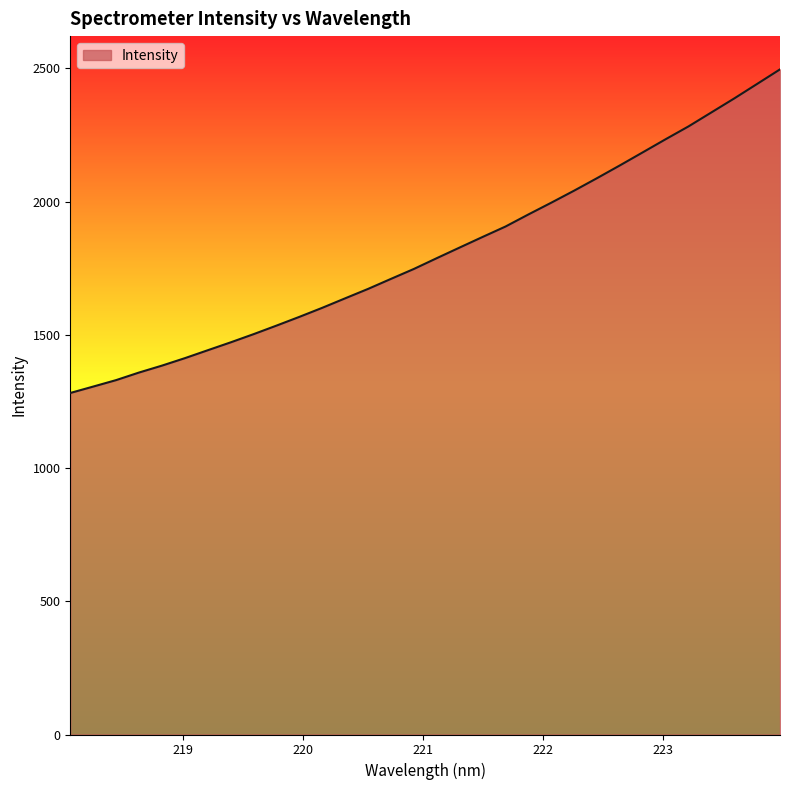

What is the minimum value shown in the chart?

1281.6